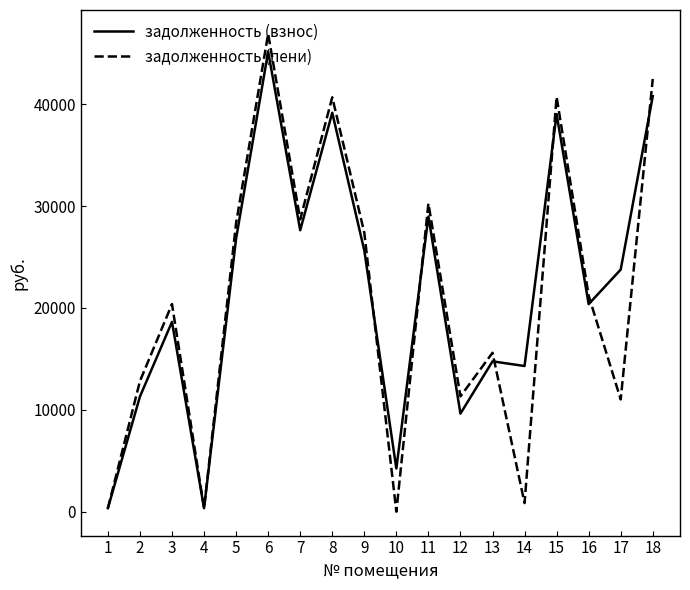

True or false: задолженность (взнос) and задолженность (пени) cross at least once.

True